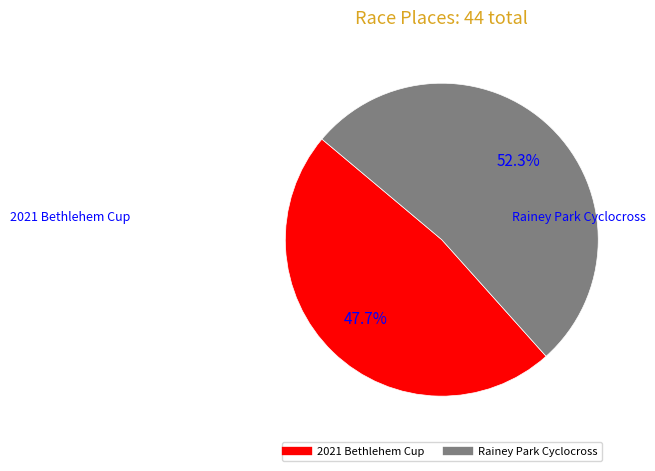

Is it true that Rainey Park Cyclocross is 40% of the pie?

False